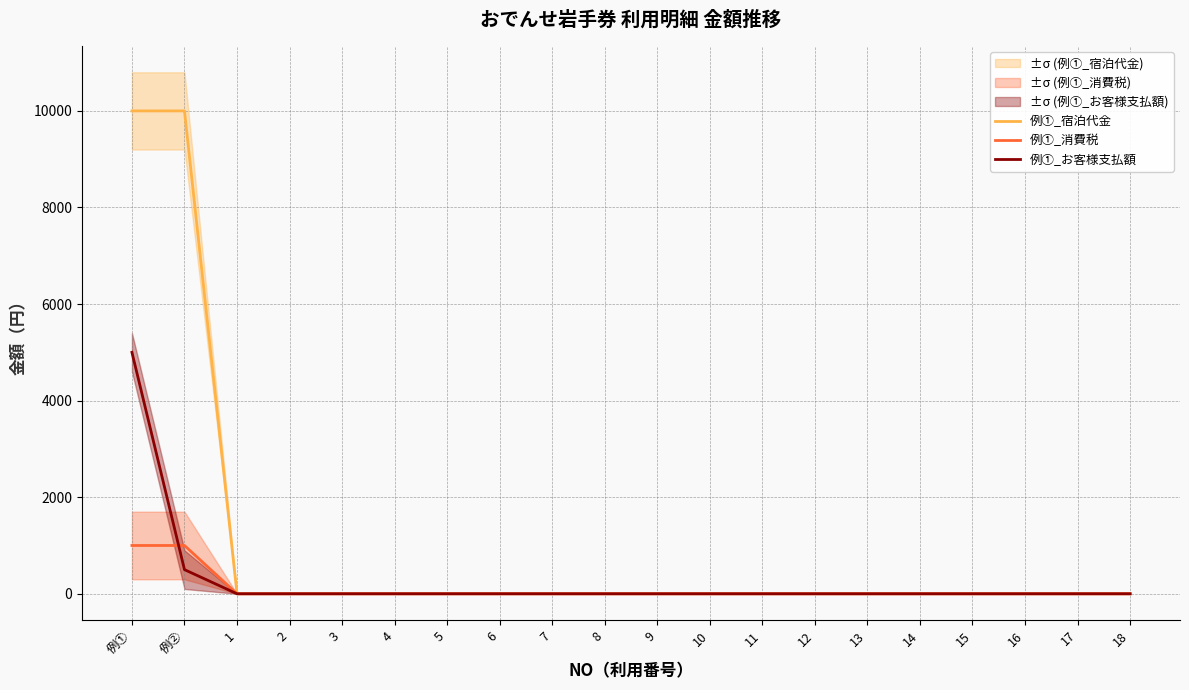

Reading left to right, list all the values displayed in this chart.

例①_宿泊代金: 10000	10000	0	0	0	0	0	0	0	0	0	0	0	0	0	0	0	0	0	0
例①_消費税: 1000	1000	0	0	0	0	0	0	0	0	0	0	0	0	0	0	0	0	0	0
例①_お客様支払額: 5000	500	0	0	0	0	0	0	0	0	0	0	0	0	0	0	0	0	0	0